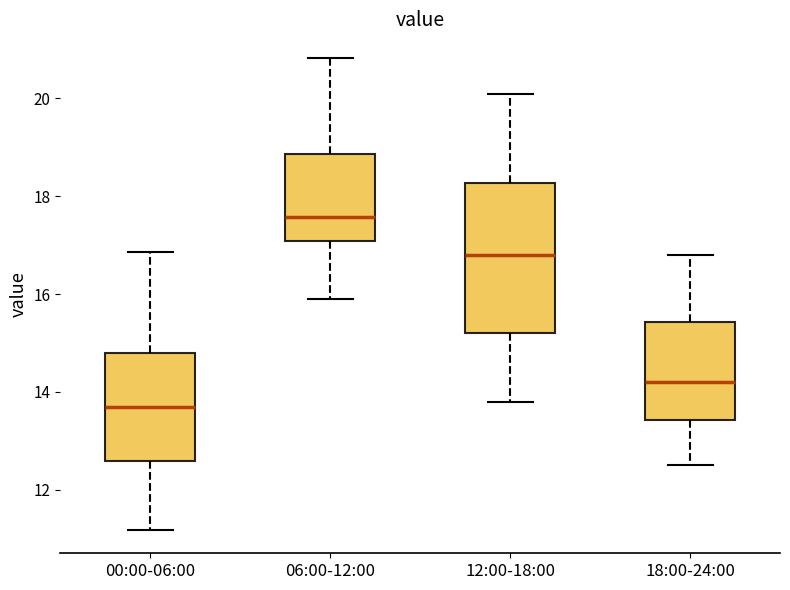

Which box has the highest median line?

06:00-12:00